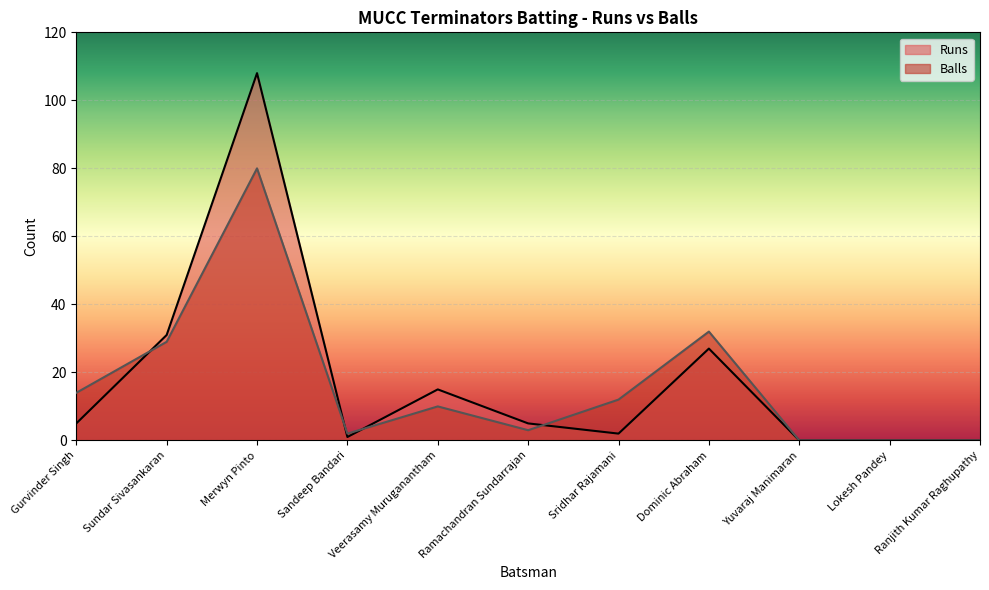

In Balls, how many points are lower than both neighbors (excluding endpoints)?

2